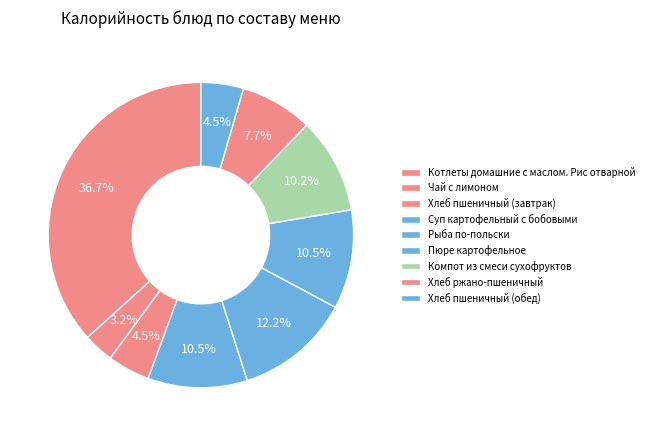

To the nearest percent, what is the difference between the Рыба по-польски and Котлеты домашние с маслом. Рис отварной slice percentages?

24%